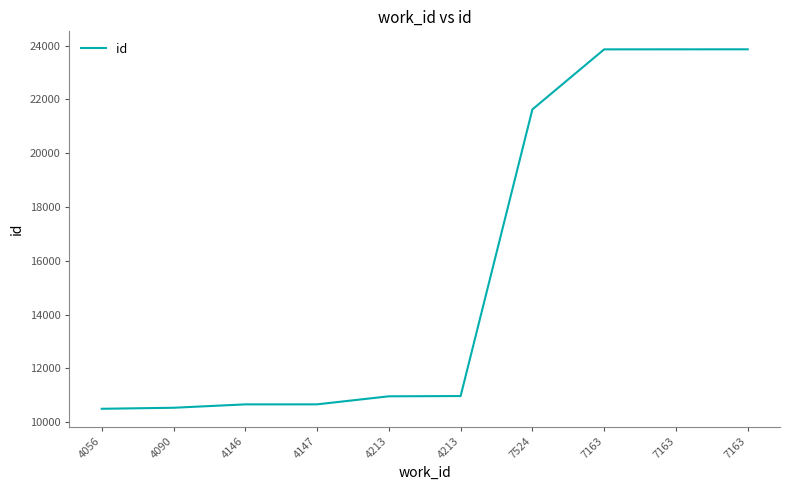

What is the difference between the maximum and second lowest values?

13327